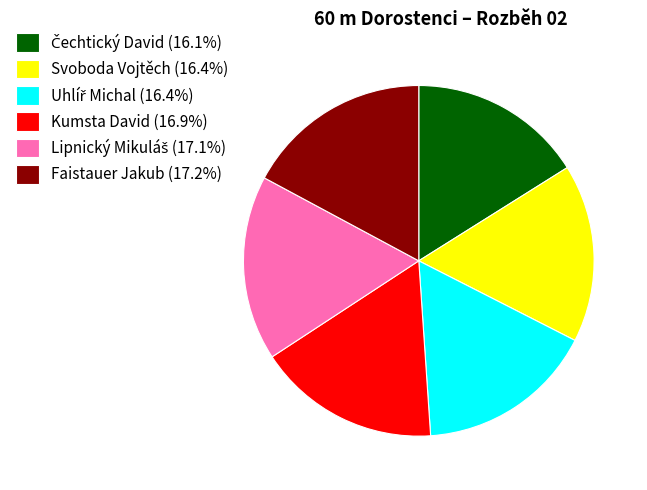

Combined, do Svoboda Vojtěch (16.4%) and Kumsta David (16.9%) account for over 50%?

No